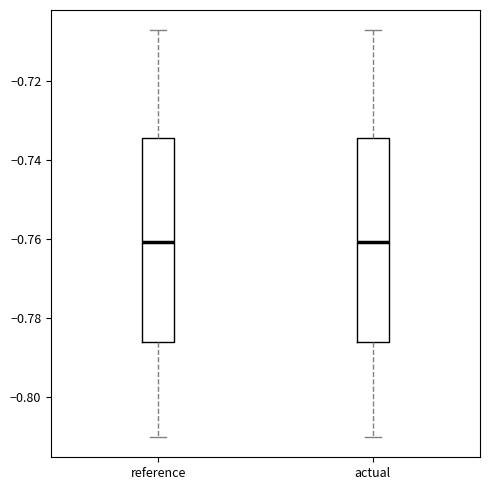

Where does the upper whisker of the box for actual end on the y-axis? The values are not printed on the chart, so give them approximately, as read against the axis.

-0.708